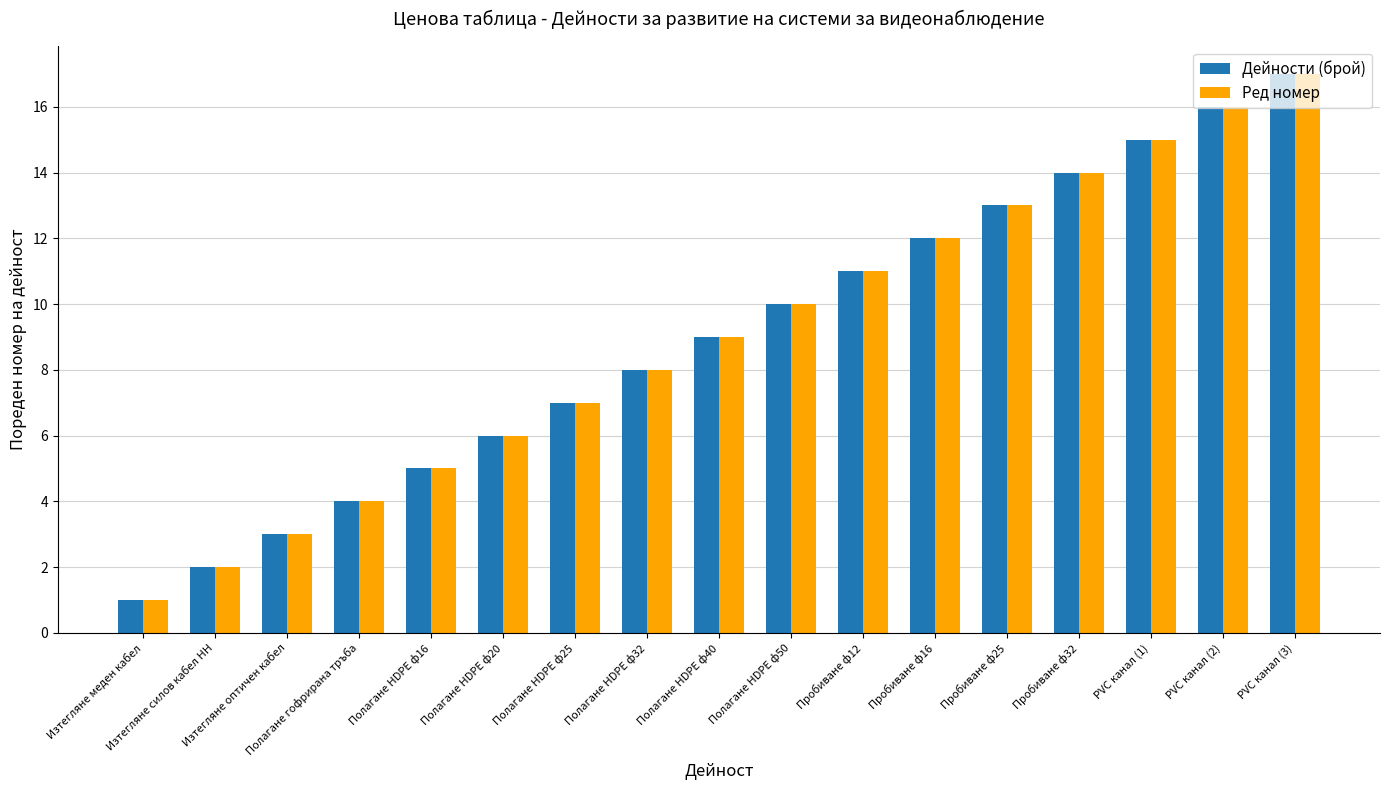

Reading left to right, what are all the values shown in this chart?

Дейности (брой): 1	2	3	4	5	6	7	8	9	10	11	12	13	14	15	16	17
Ред номер: 1	2	3	4	5	6	7	8	9	10	11	12	13	14	15	16	17